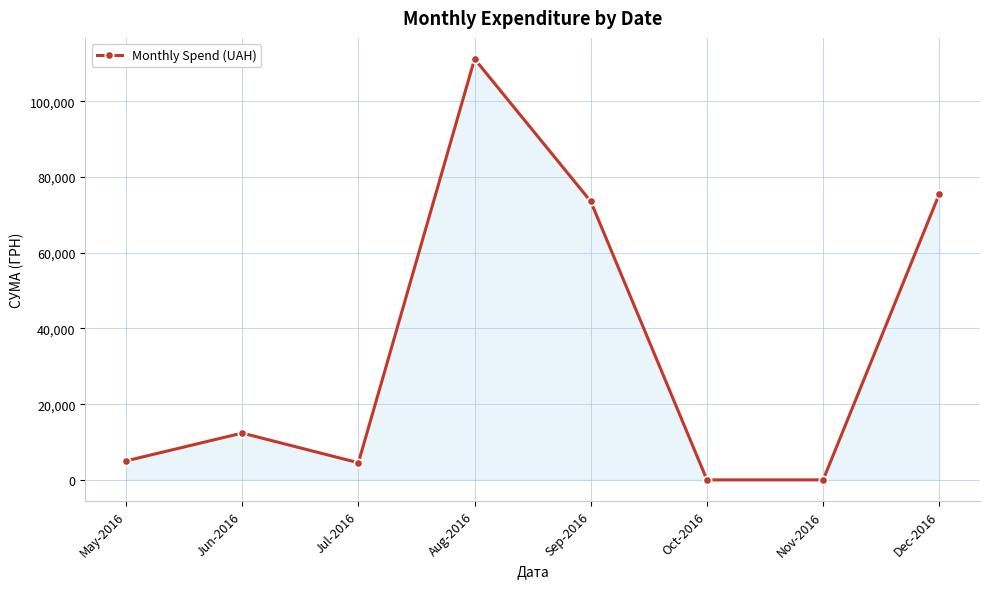

What is the difference between the values at Sep-2016 and Jun-2016?

61193.0